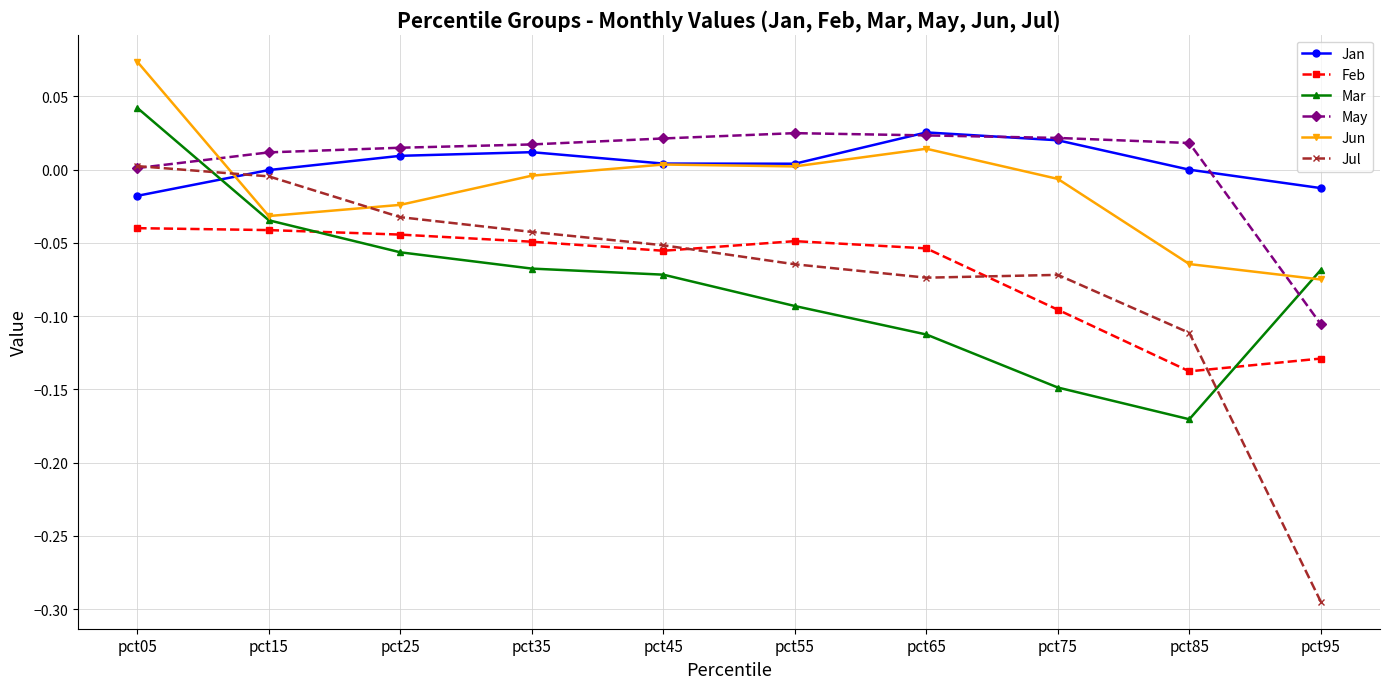

At which label does Mar reach its minimum?

pct85